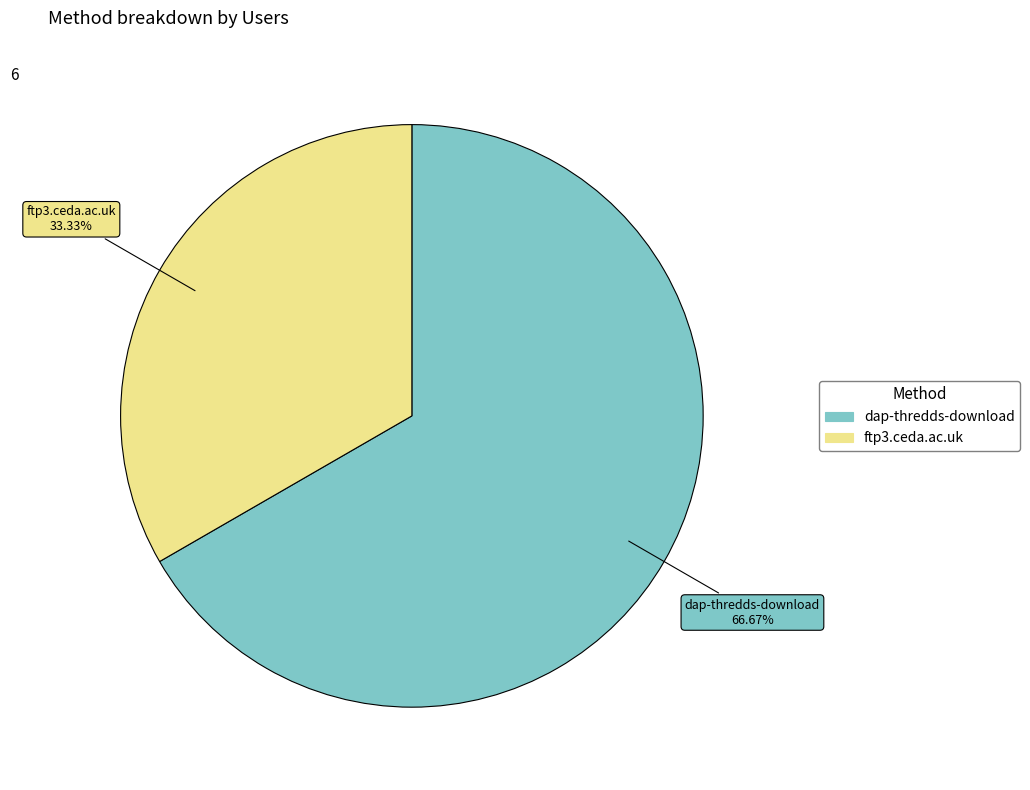

What is the smallest slice in the pie chart?

ftp3.ceda.ac.uk